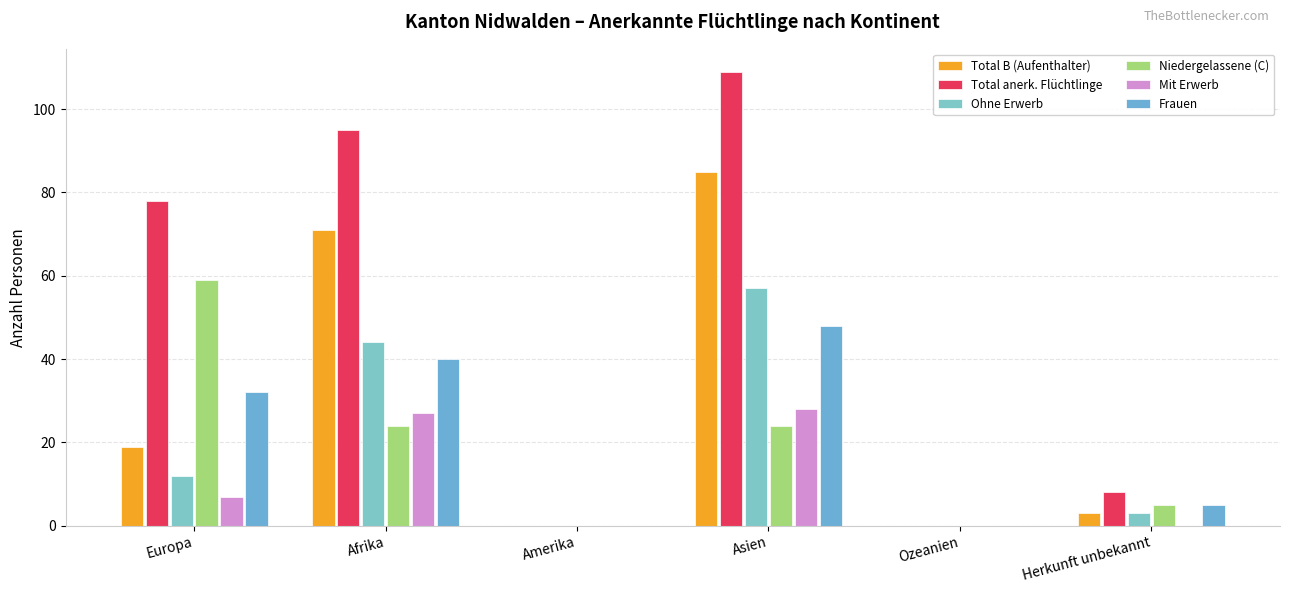

What is the label of the 1st bar from the left?

Europa